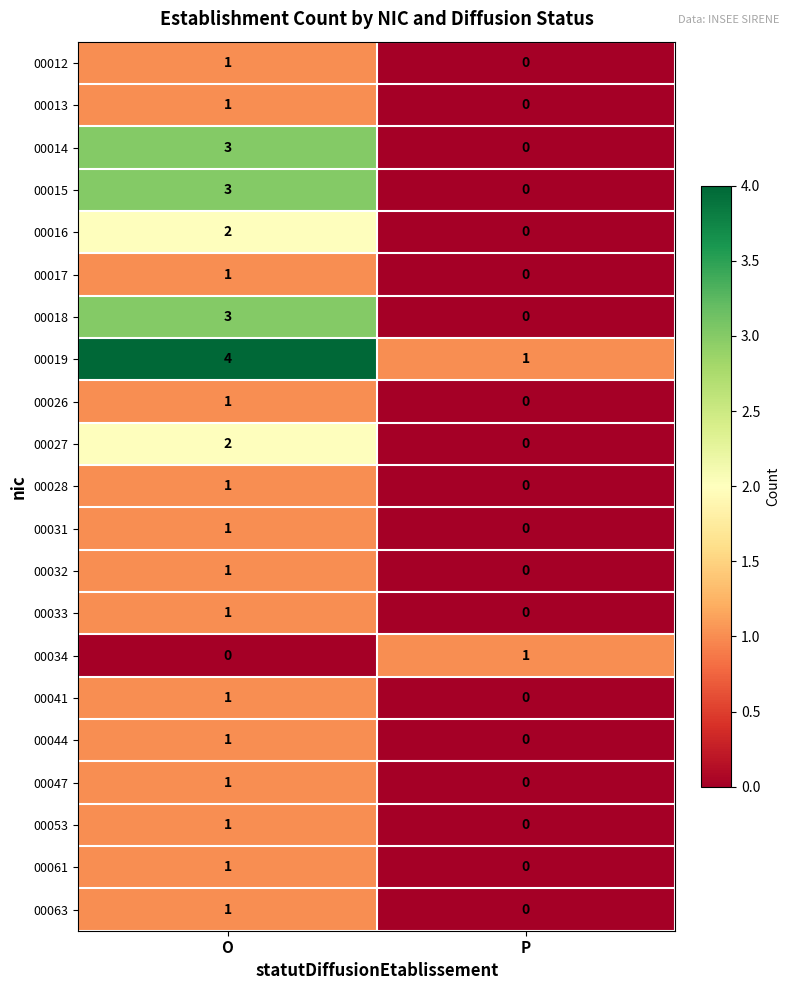

Which series has the largest total across all categories?

00019